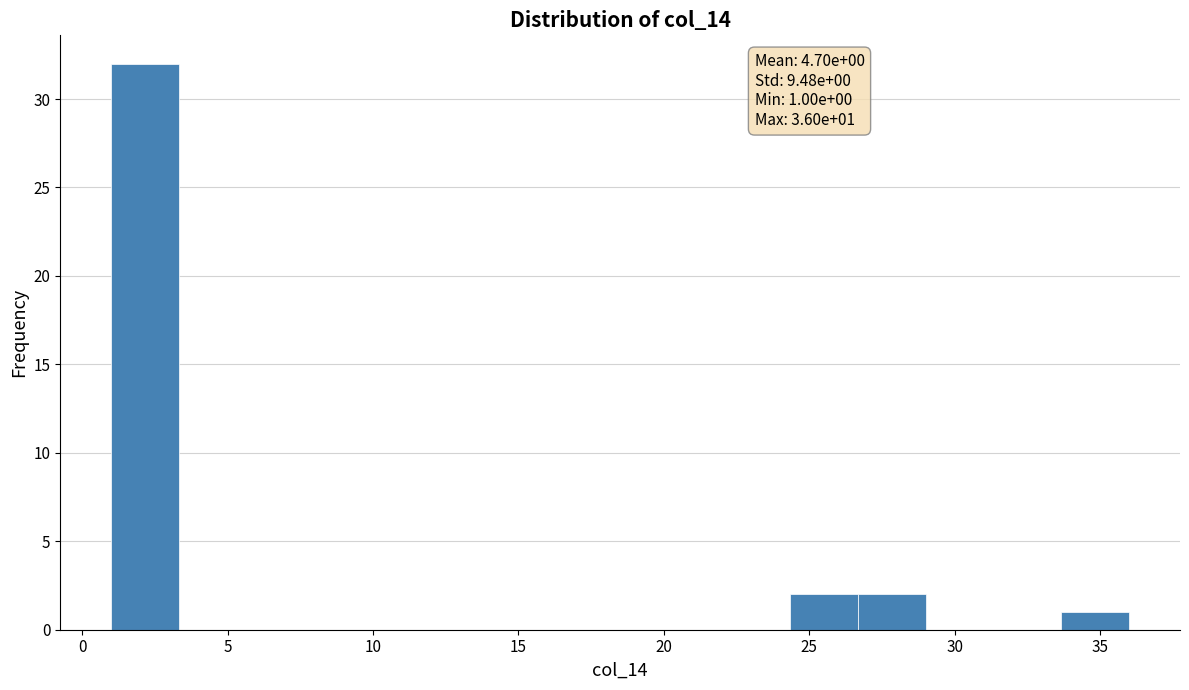

Over which range of the x-axis is the bar tallest?

1.0 to 3.5